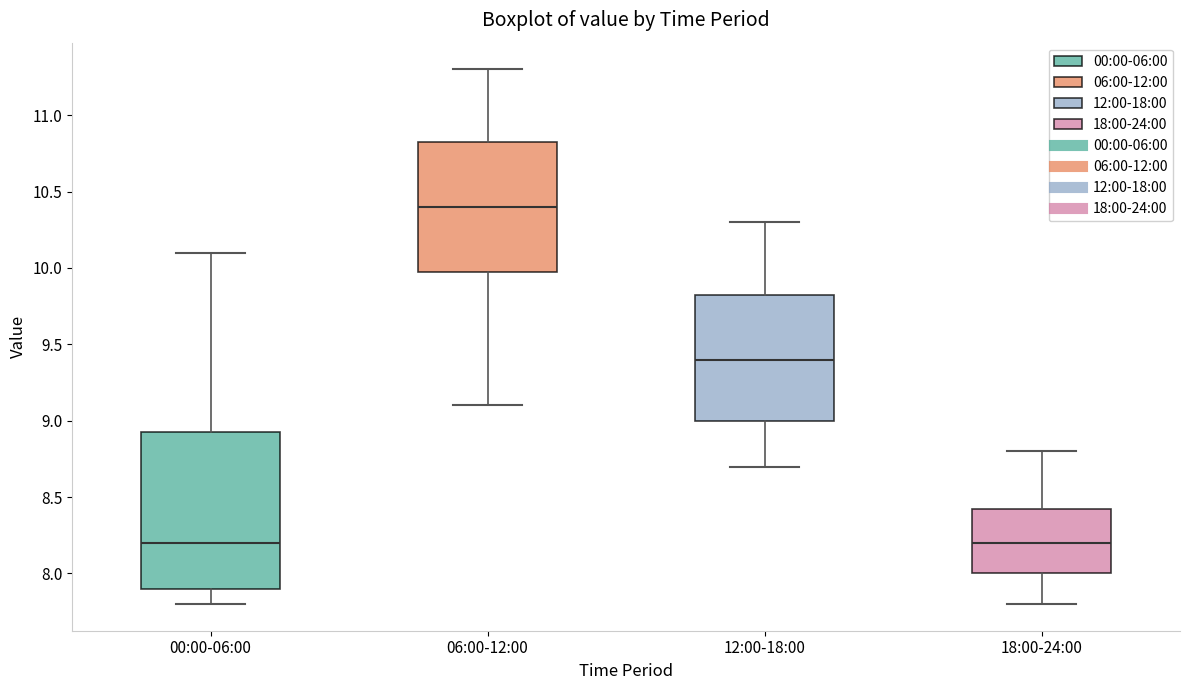

Reading left to right, read every box against the y-axis: the position of its median line, the range the box covers, and the ends of its whiskers. The values are not printed on the chart, so give them approximately, as read against the axis.

00:00-06:00: median 8.20, box 7.90 to 8.95, whiskers 7.80 to 10.10
06:00-12:00: median 10.40, box 10.00 to 10.85, whiskers 9.10 to 11.30
12:00-18:00: median 9.40, box 9.00 to 9.85, whiskers 8.70 to 10.30
18:00-24:00: median 8.20, box 8.00 to 8.45, whiskers 7.80 to 8.80